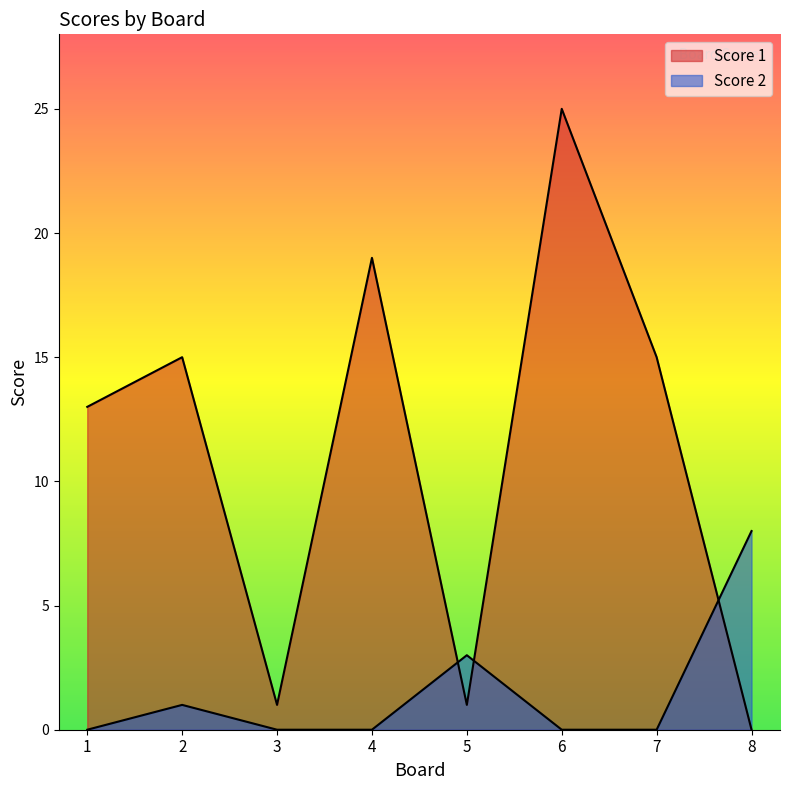

What is the average value of the Score 1 series?

11